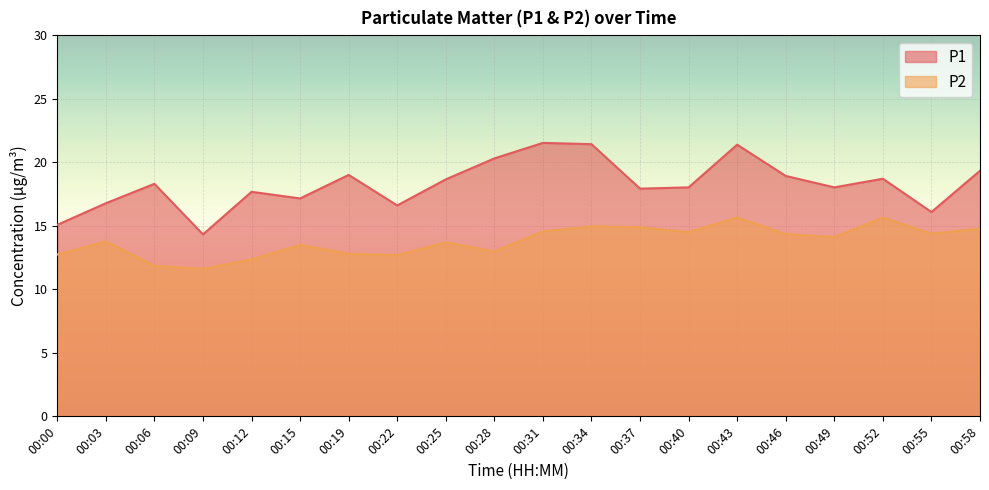

Reading left to right, what are all the values shown in this chart?

P1: 15.1	16.8	18.3	14.3	17.7	17.1	19.0	16.6	18.6	20.3	21.5	21.4	17.9	18.0	21.4	18.9	18.0	18.7	16.1	19.3
P2: 12.7	13.8	11.8	11.6	12.3	13.5	12.8	12.7	13.7	13.0	14.6	14.9	14.9	14.5	15.7	14.3	14.1	15.7	14.4	14.8